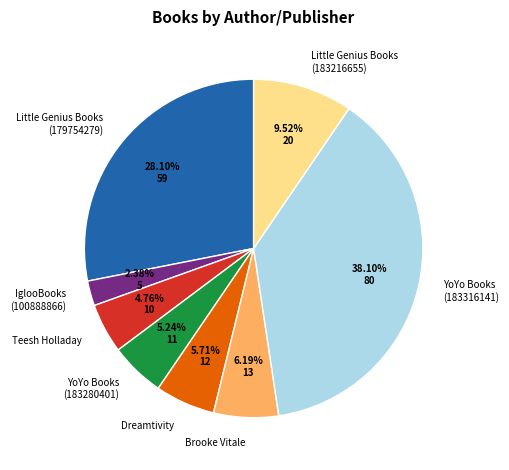

Is there a majority slice in this chart?

No